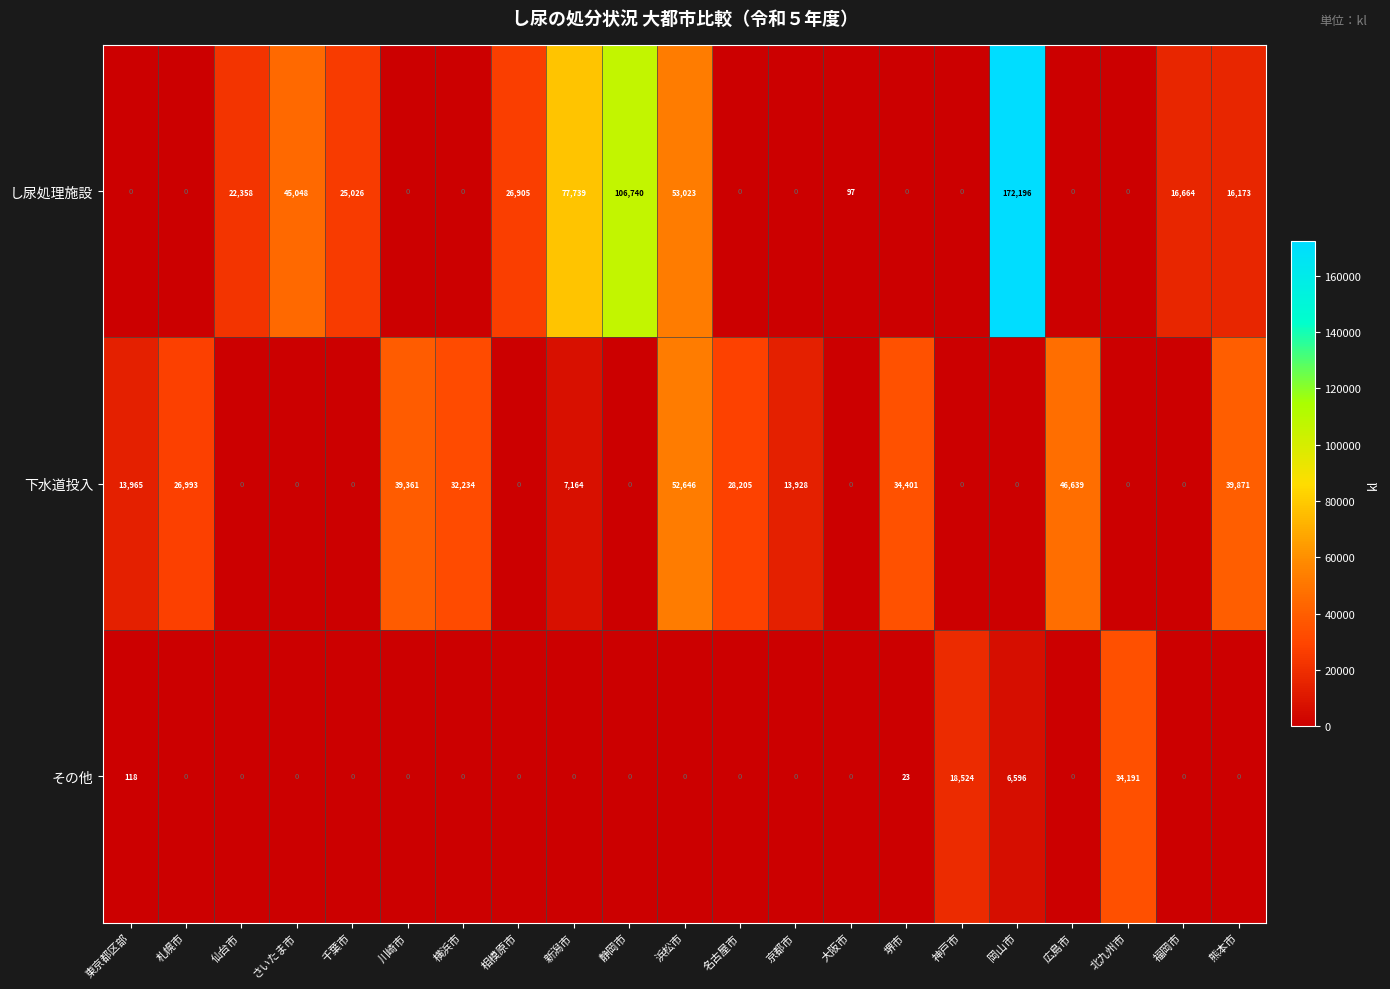

What is the difference between the maximum and minimum values in the し尿処理施設 series?

172196